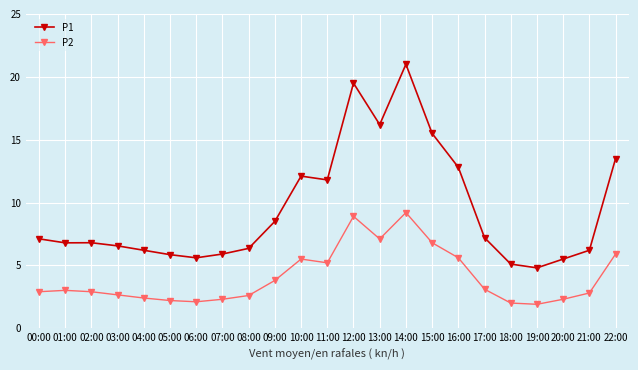

The P1 series shows 12.8 at 16:00. True or false?

True